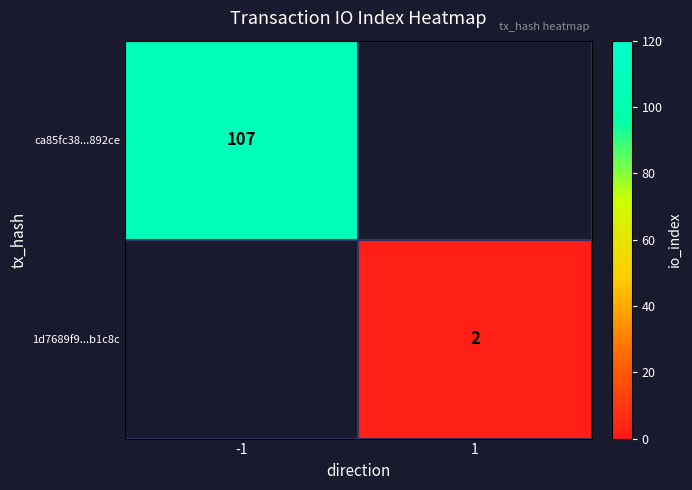

Is the value of 1d7689f9...b1c8c at 1 greater than the value of ca85fc38...892ce at -1?

No